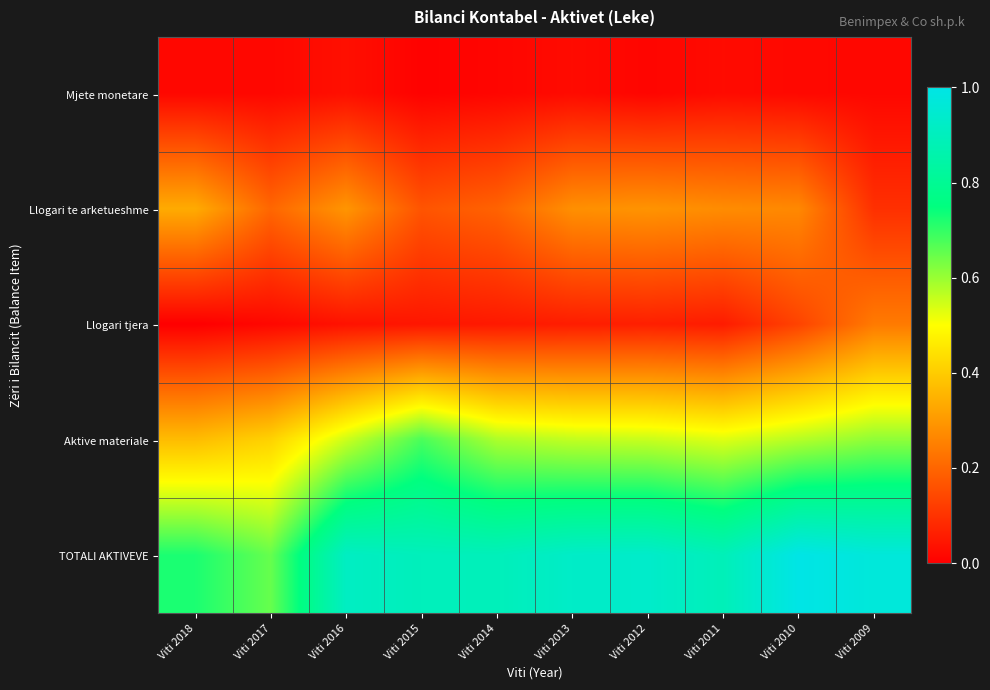

At which category is the sum across all series the highest?

Viti 2010